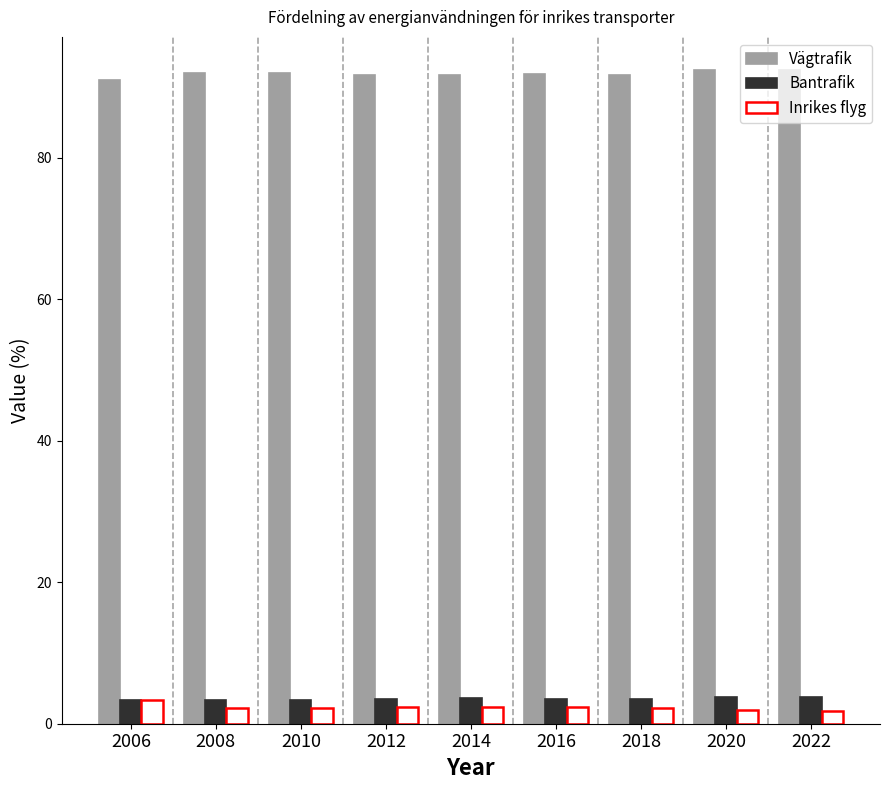

What is the minimum value shown in the chart?

1.8